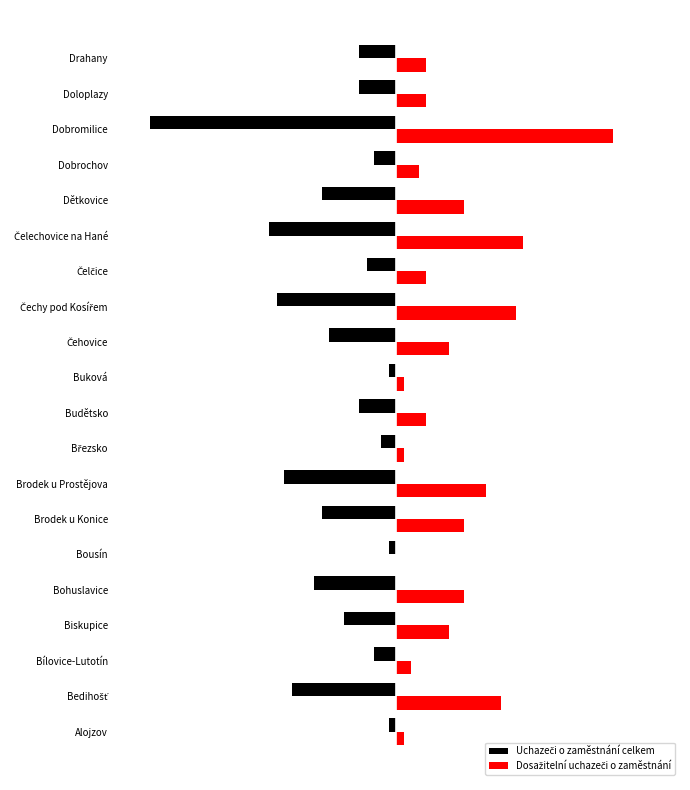

List the series in order of their peak value, lowest first.

Uchazeči o zaměstnání celkem, Dosažitelní uchazeči o zaměstnání